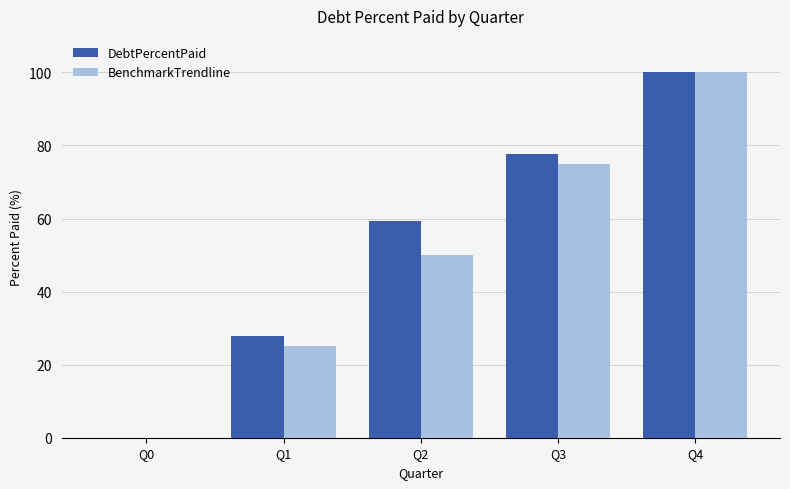

What is the difference between the BenchmarkTrendline values at Q4 and Q3?

25.0